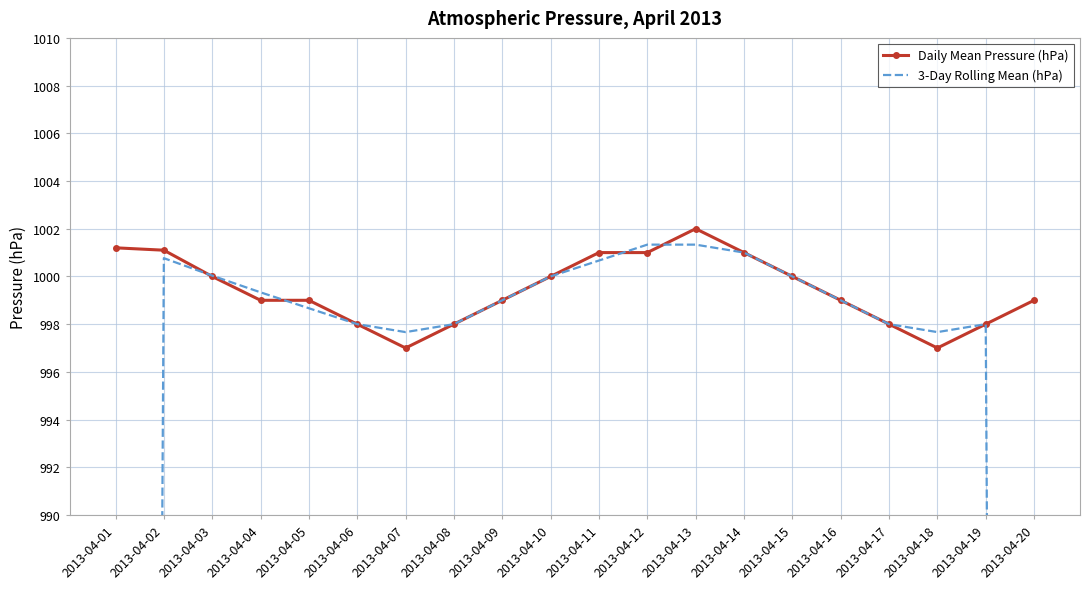

What is the average value of the 3-Day Rolling Mean (hPa) series?

966.1